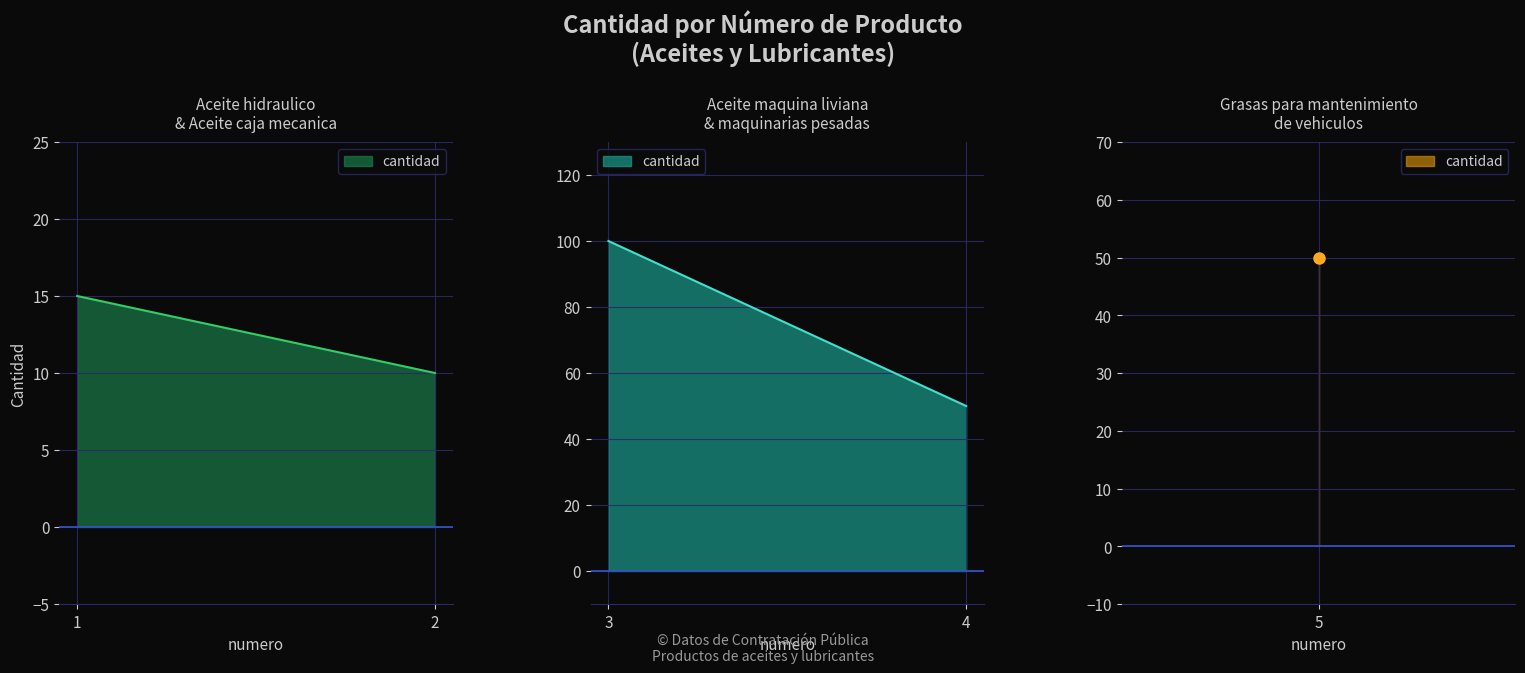

What is the change in value from 1 to 4?

+35